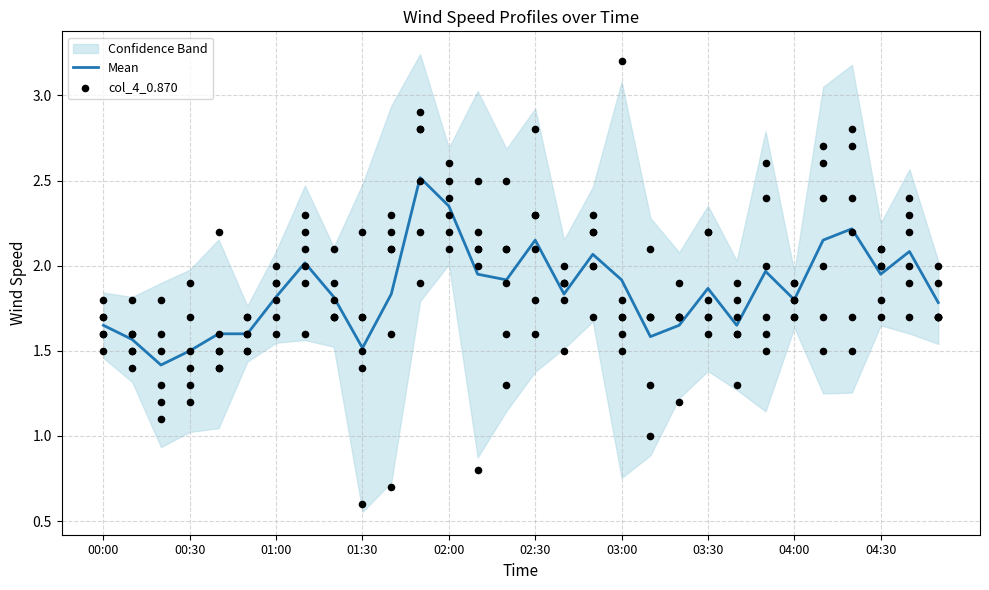

Which series has the largest total across all categories?

col_4_0.870